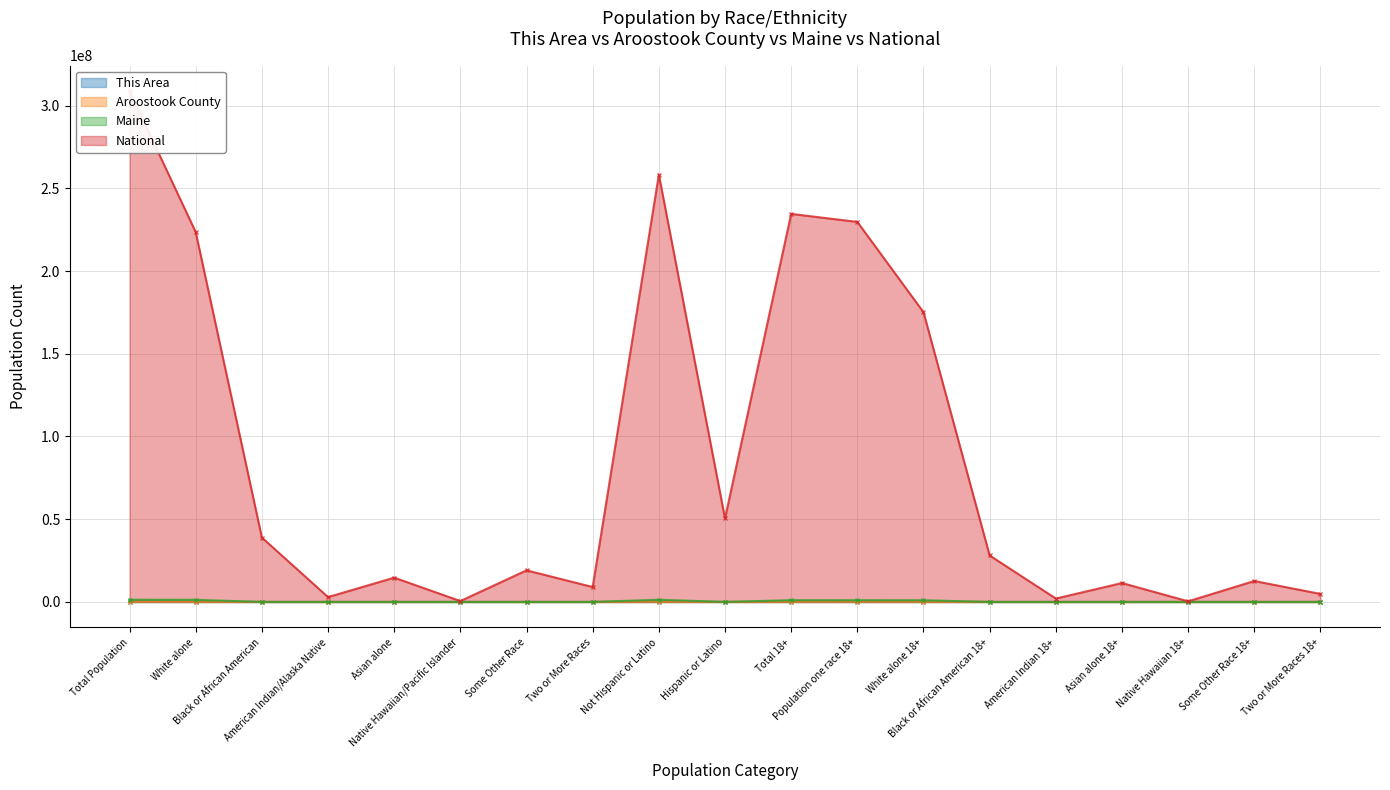

At which category does Aroostook County reach its first local peak?

American Indian/Alaska Native